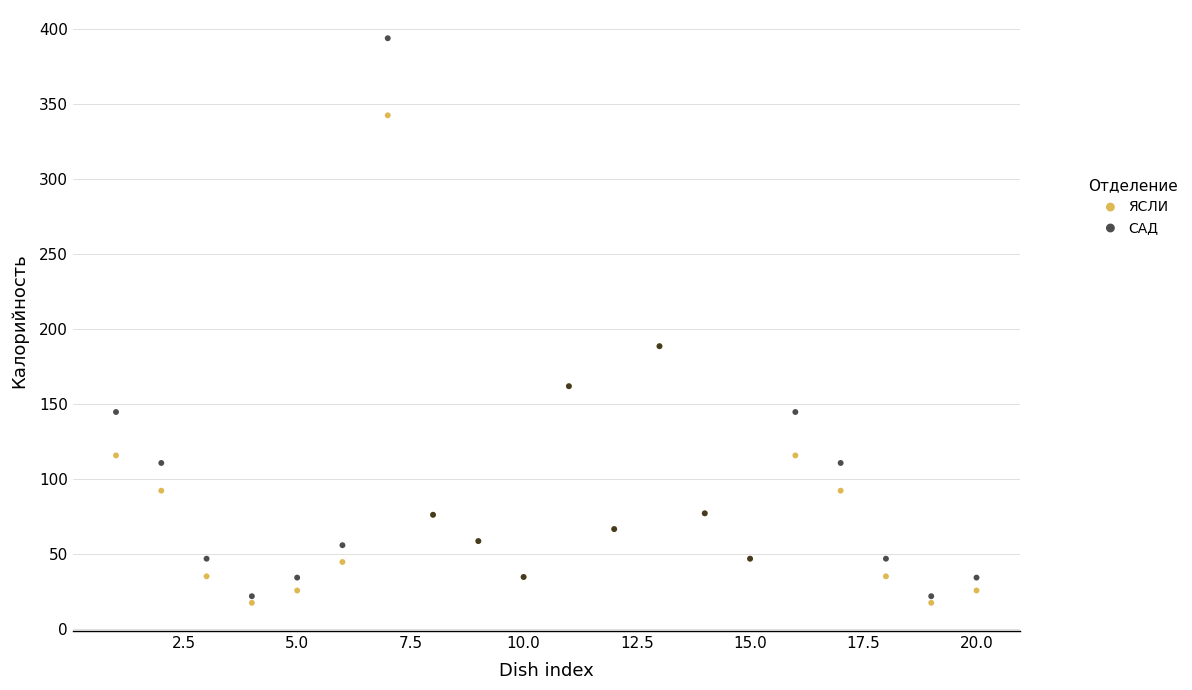

What is the X range (max minus min) for the scatter plot?

19.0